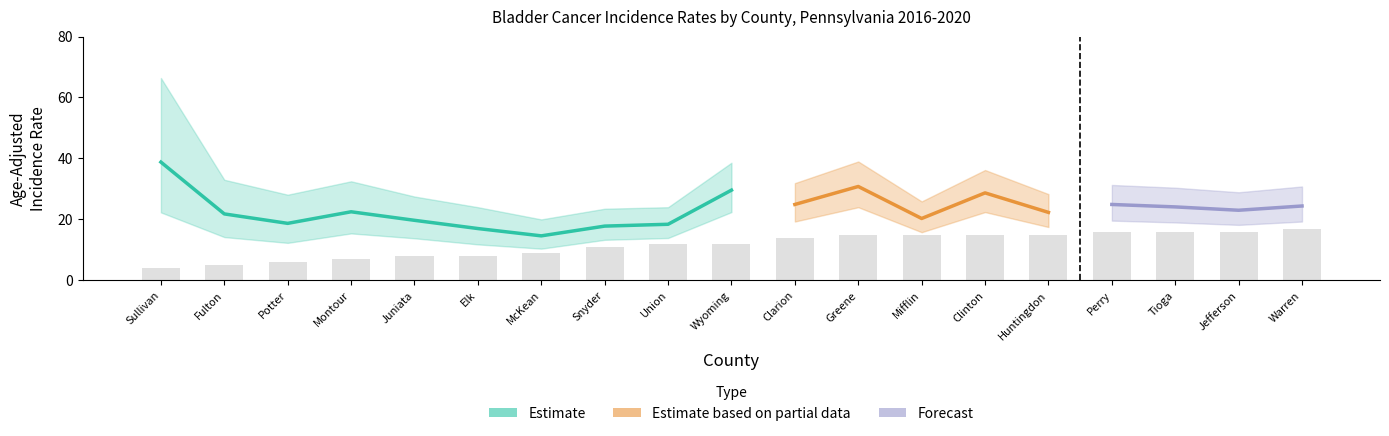

What position from the right is Sullivan?

19